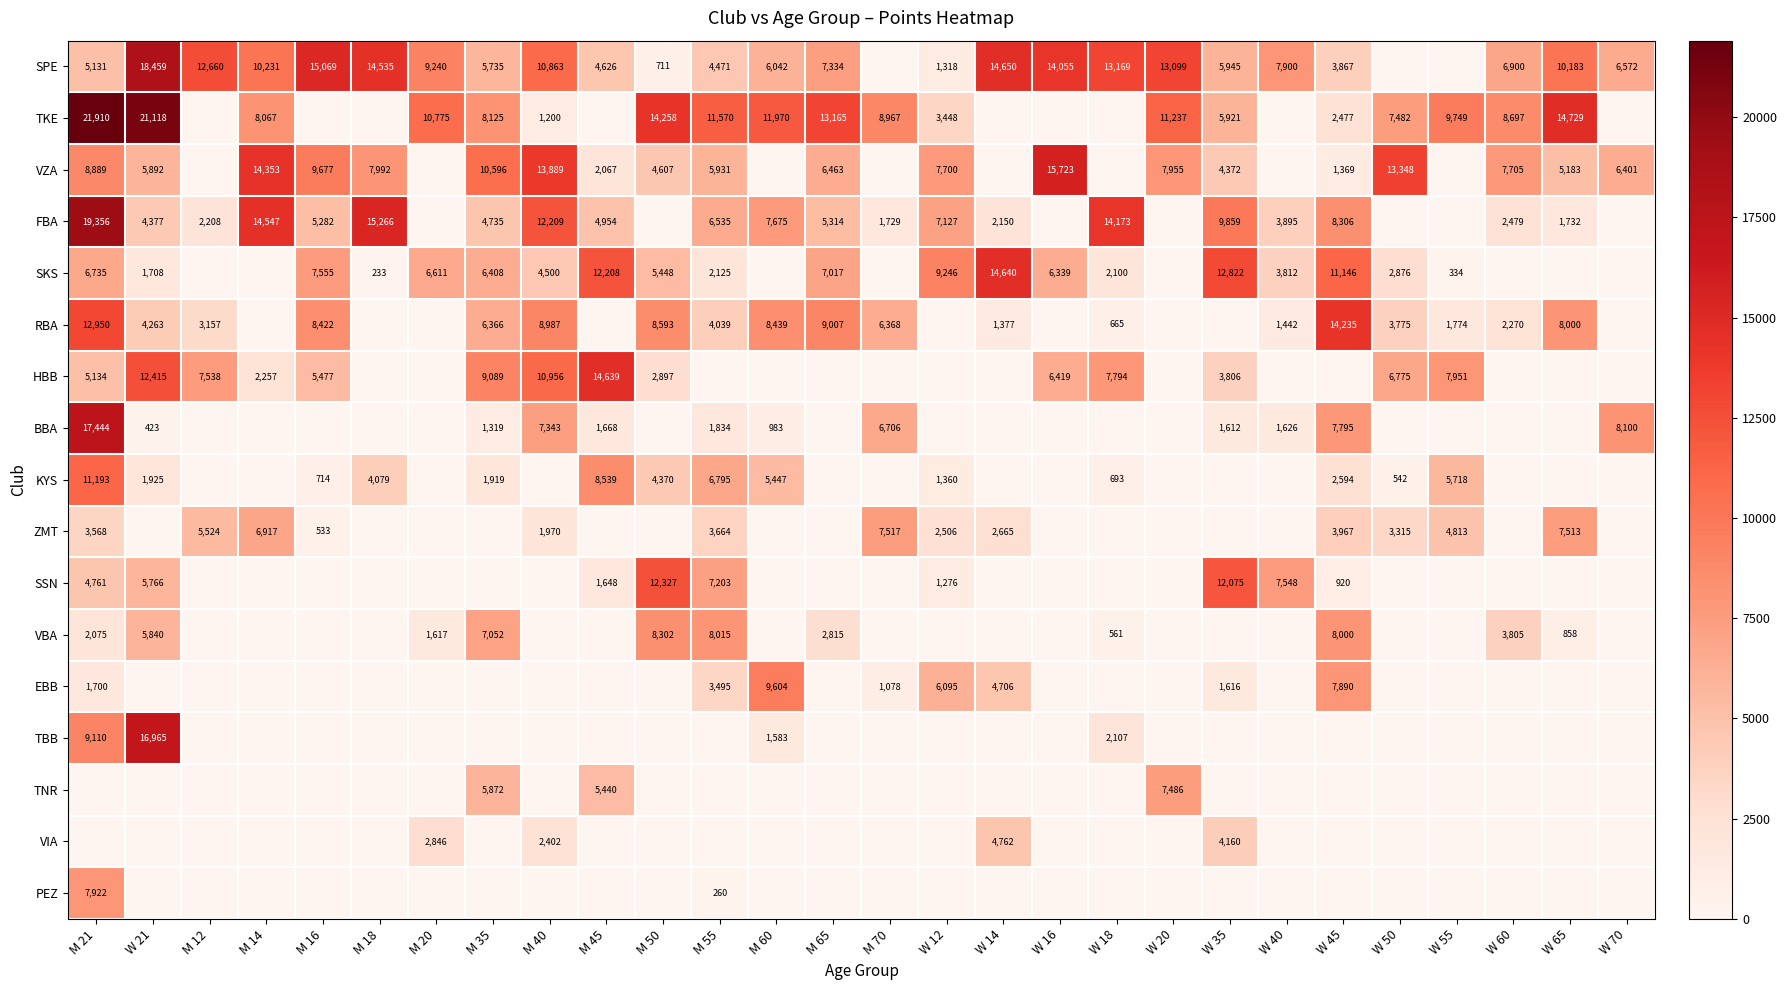

The value of KYS at M 18 is 4079. True or false?

True